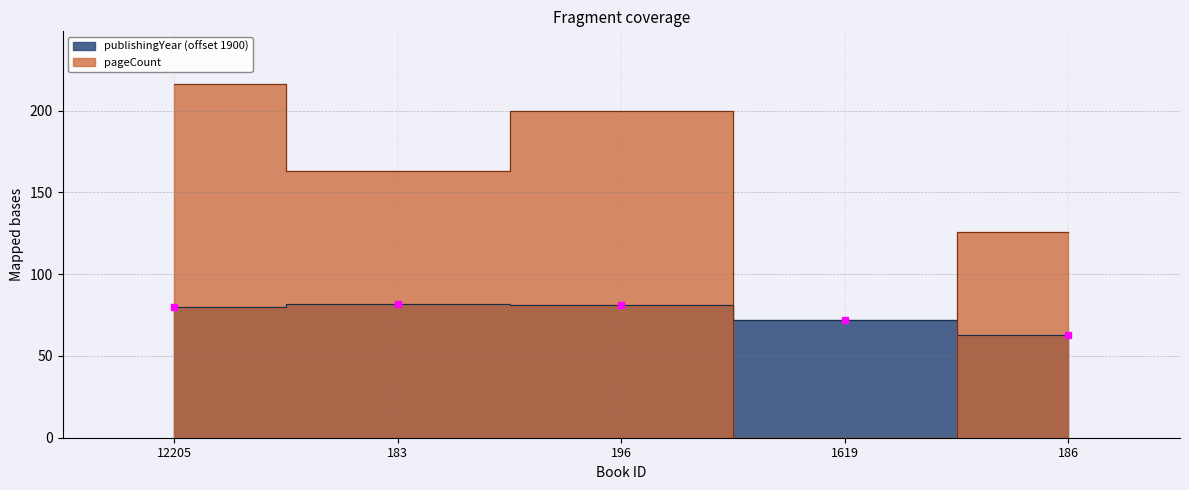

Is the value of publishingYear at 183 greater than the value of pageCount at 186?

No